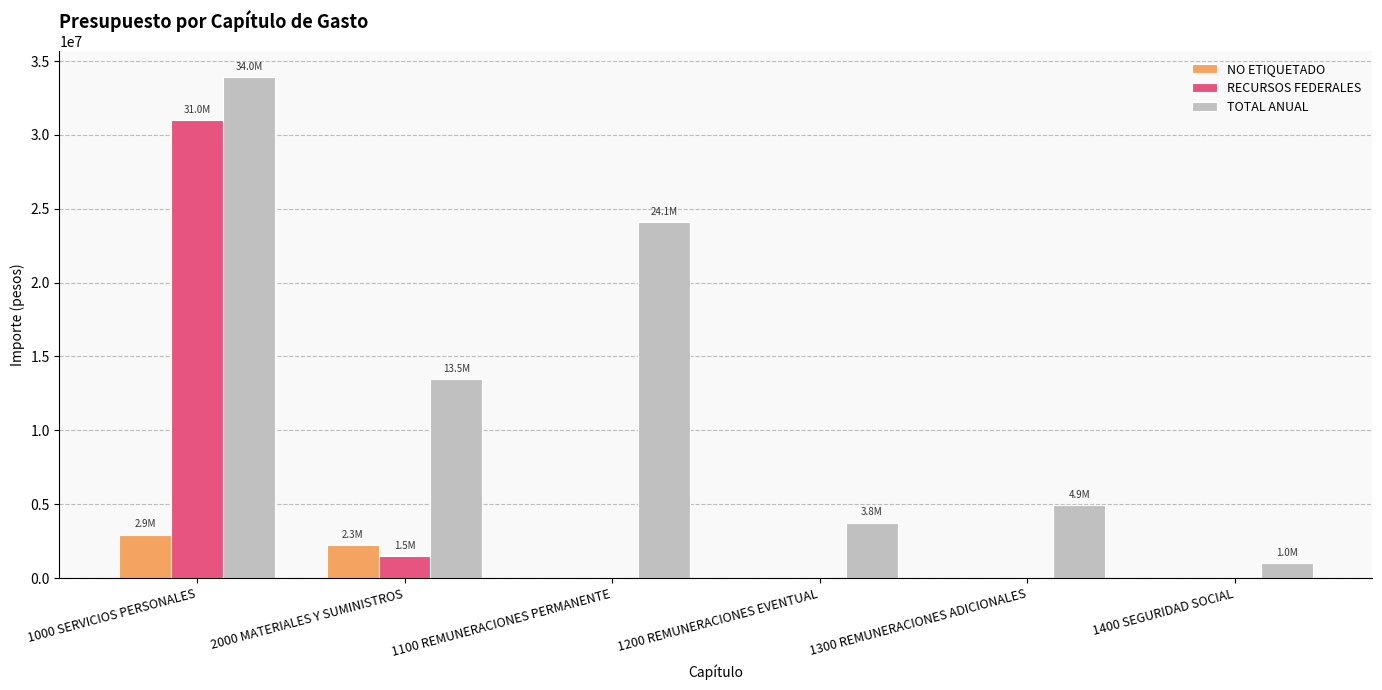

The NO ETIQUETADO series shows 0 at 1200 REMUNERACIONES EVENTUAL. True or false?

True